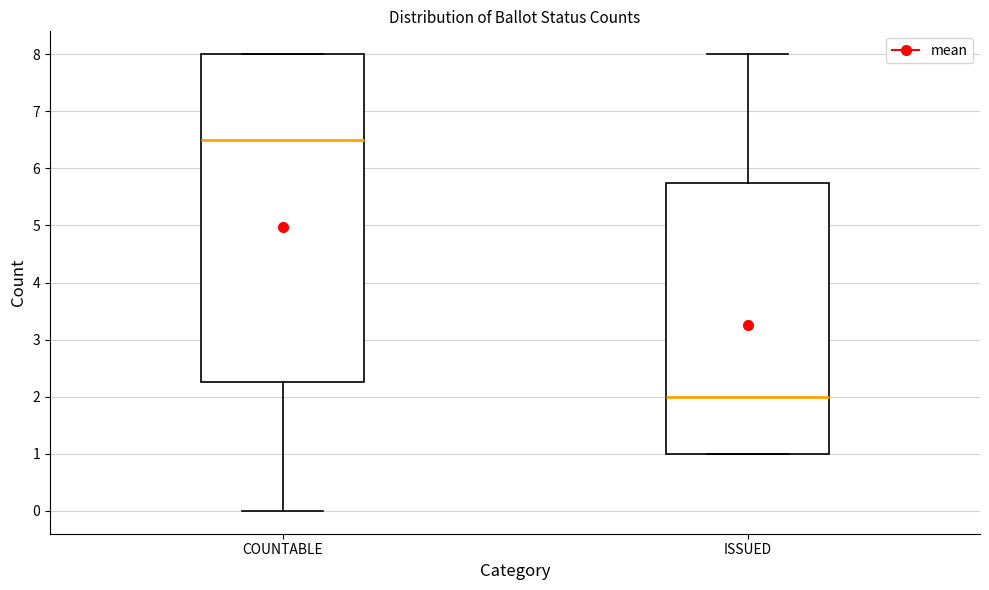

Reading left to right, read every box against the y-axis: the position of its median line, the range the box covers, and the ends of its whiskers. The values are not printed on the chart, so give them approximately, as read against the axis.

COUNTABLE: median 6.5, box 2.3 to 8.0, whiskers 0.0 to 8.0
ISSUED: median 2.0, box 1.0 to 5.8, whiskers 1.0 to 8.0